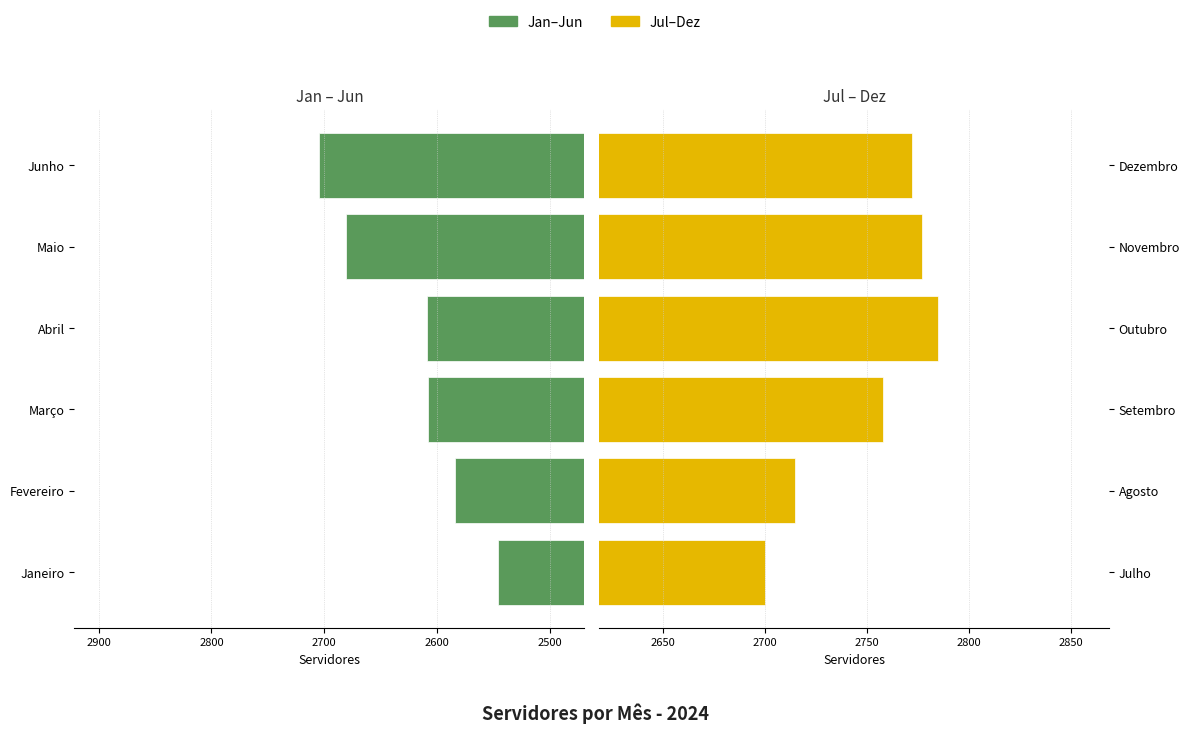

Read the Jul–Dez value at Dezembro, to the nearest 10.

2770